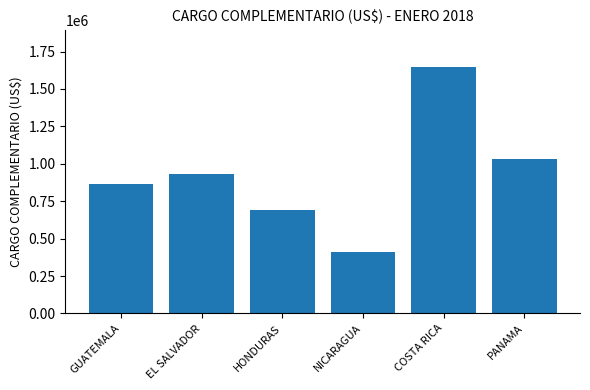

Reading left to right, what are all the values shown in this chart?

862540.3	928837.2	694246.7	407900.8	1646816.8	1030644.3